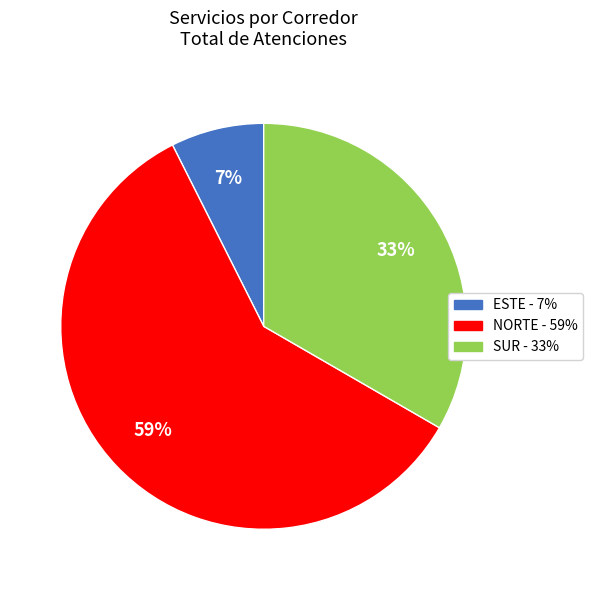

To the nearest percent, what percentage of the pie is SUR?

33%